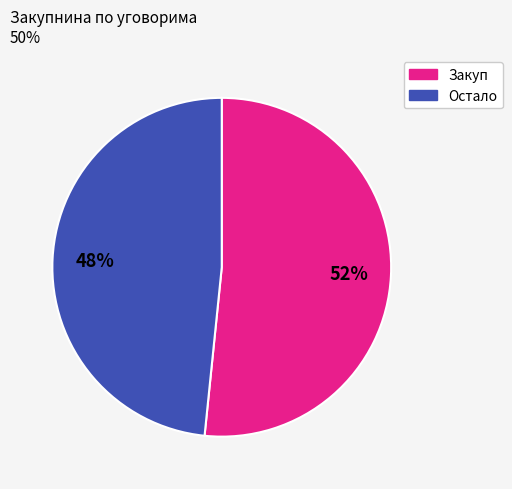

Is there a majority slice in this chart?

Yes